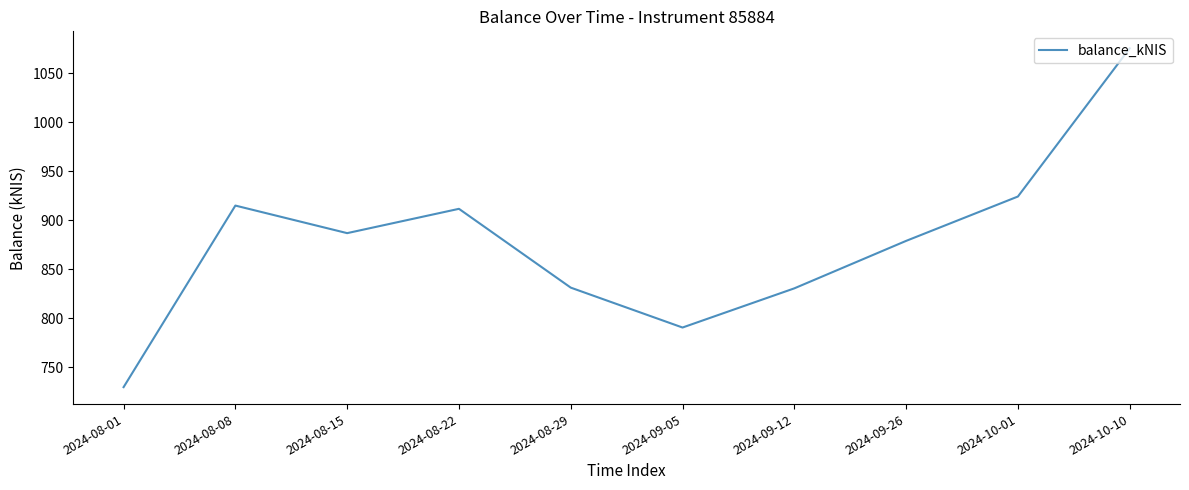

Count the number of values greater than 886.

5